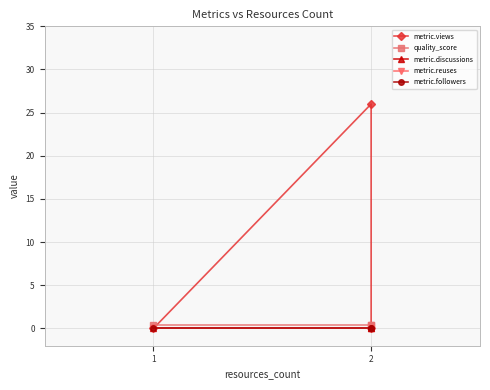

List the series in order of their peak value, lowest first.

metric.discussions, metric.reuses, metric.followers, quality_score, metric.views